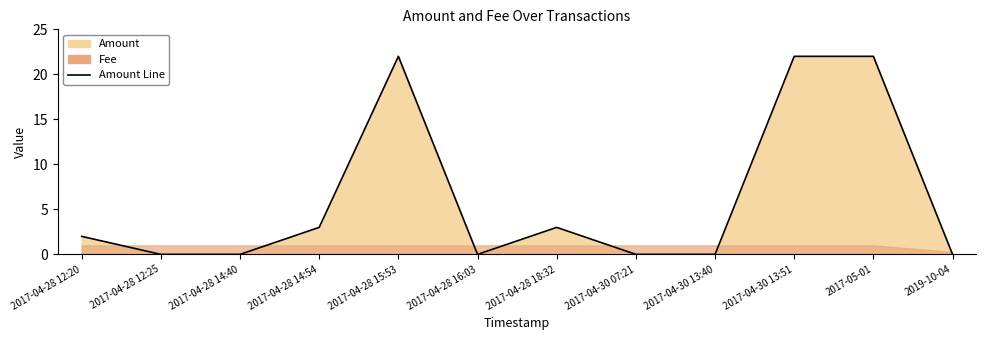

What is the value of the 11th point from the left?

22.0